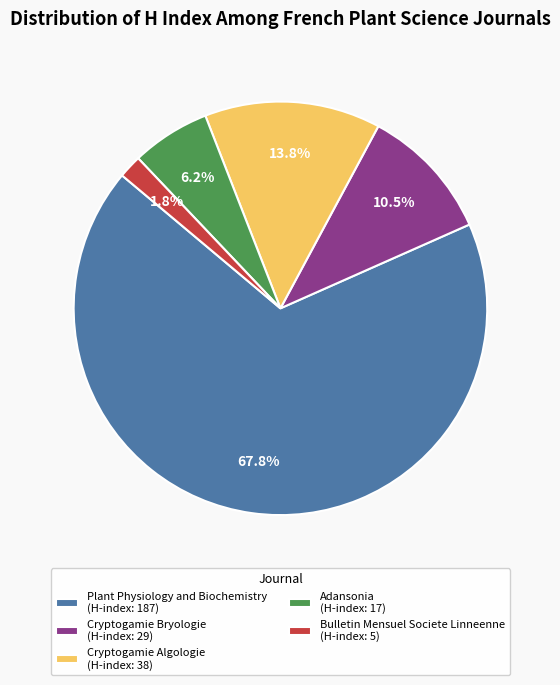

What is the smallest slice in the pie chart?

Bulletin Mensuel Societe Linneenne